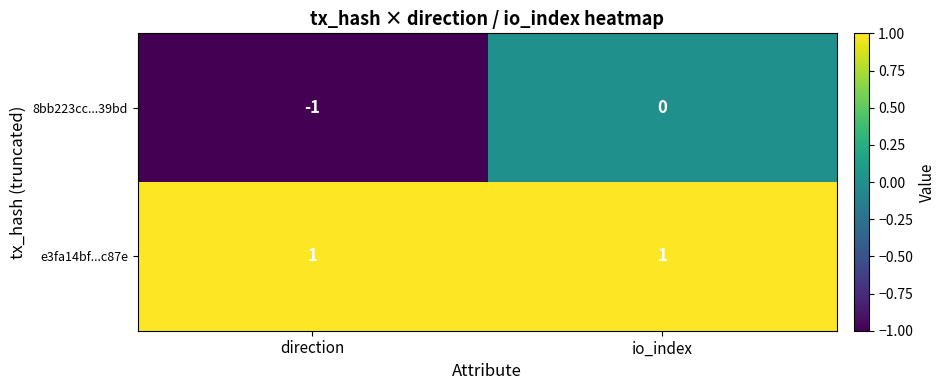

Reading right to left, transcribe all the data shown in this chart.

8bb223cc...39bd: io_index=0	direction=-1
e3fa14bf...c87e: io_index=1	direction=1